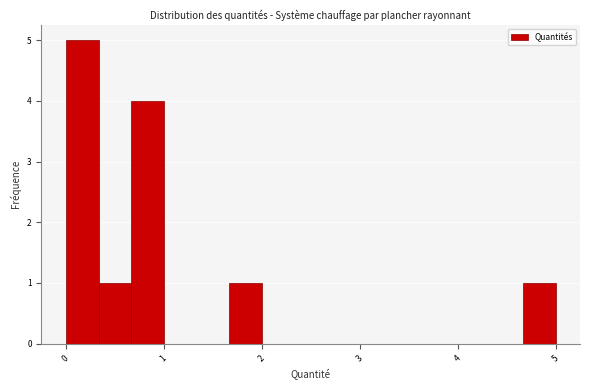

Around what value on the x-axis is the tallest bar? Give the approximate position of its centre, as read against the axis.

0.2